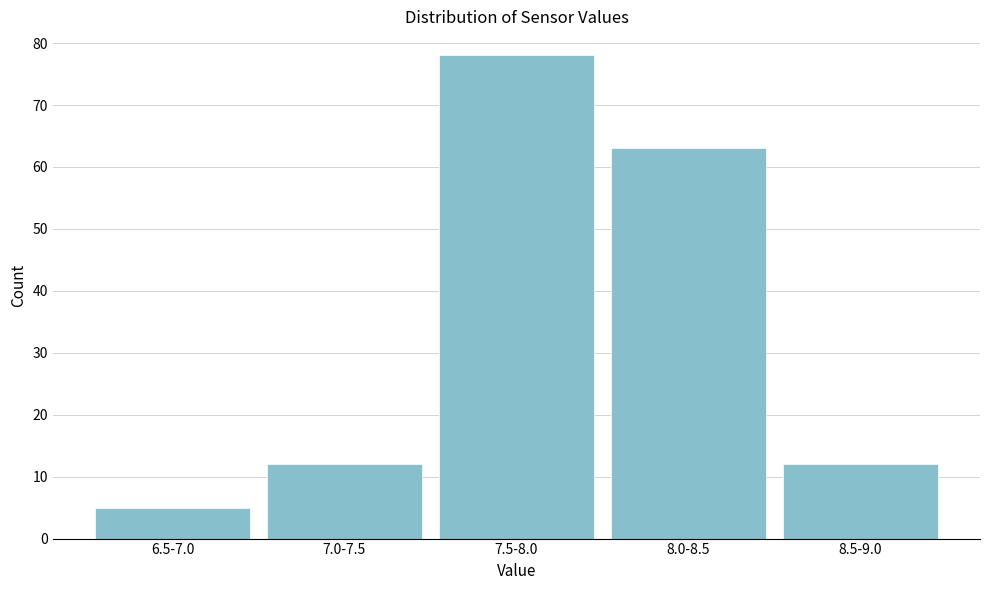

Reading left to right, list all the values displayed in this chart.

5	12	78	63	12